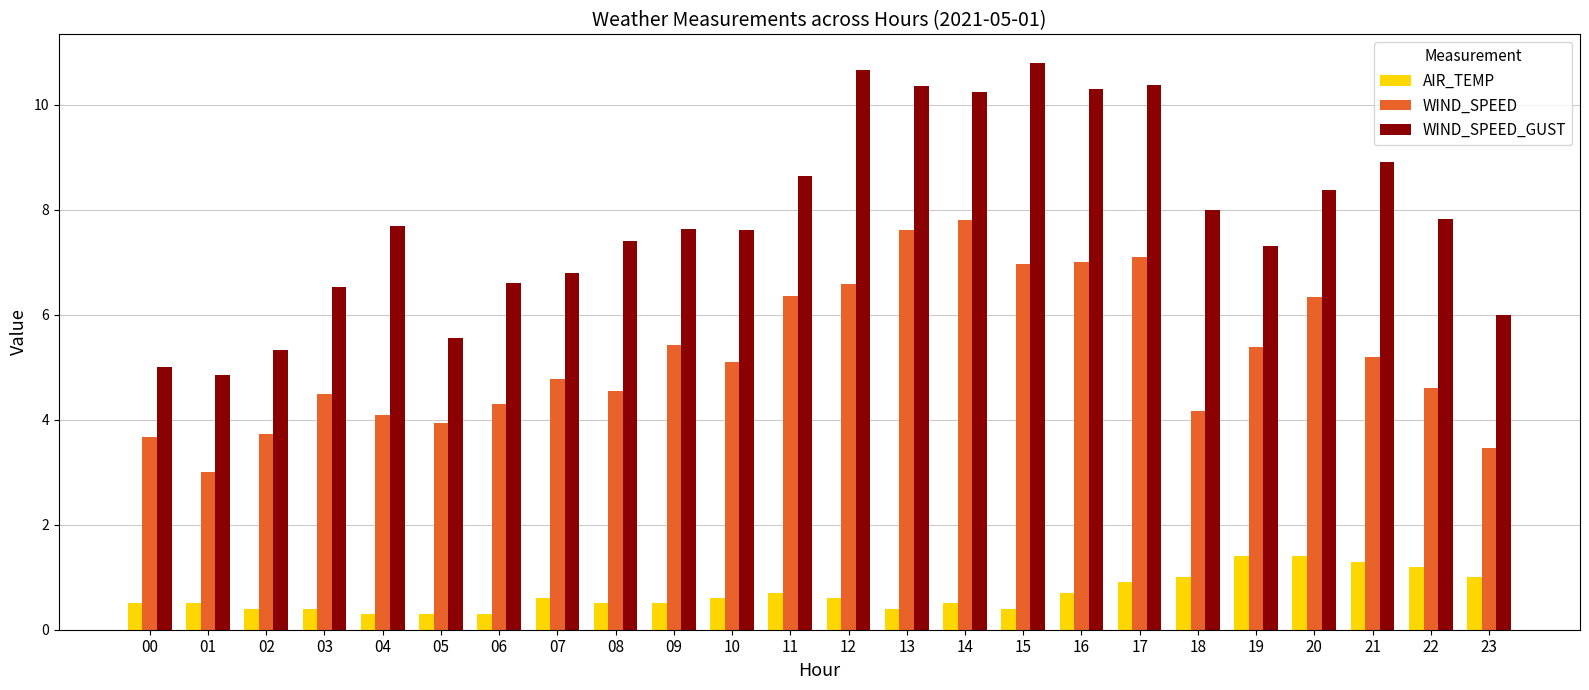

What are all the series names shown in the legend?

AIR_TEMP, WIND_SPEED, WIND_SPEED_GUST